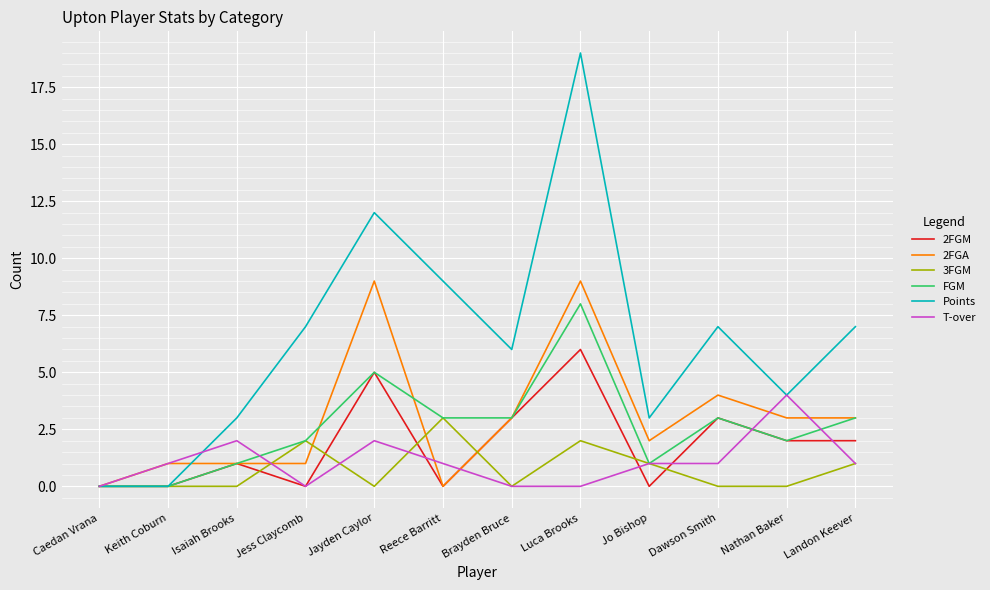

Reading right to left, extract all data points from this chart.

2FGM: 2	2	3	0	6	3	0	5	0	1	0	0
2FGA: 3	3	4	2	9	3	0	9	1	1	1	0
3FGM: 1	0	0	1	2	0	3	0	2	0	0	0
FGM: 3	2	3	1	8	3	3	5	2	1	0	0
Points: 7	4	7	3	19	6	9	12	7	3	0	0
T-over: 1	4	1	1	0	0	1	2	0	2	1	0